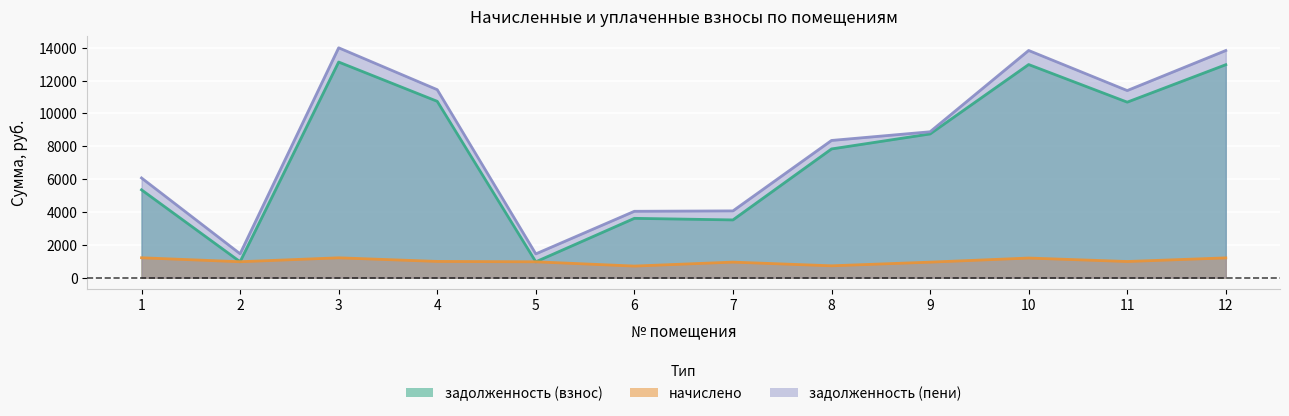

What is the average value of the начислено series?

1002.5